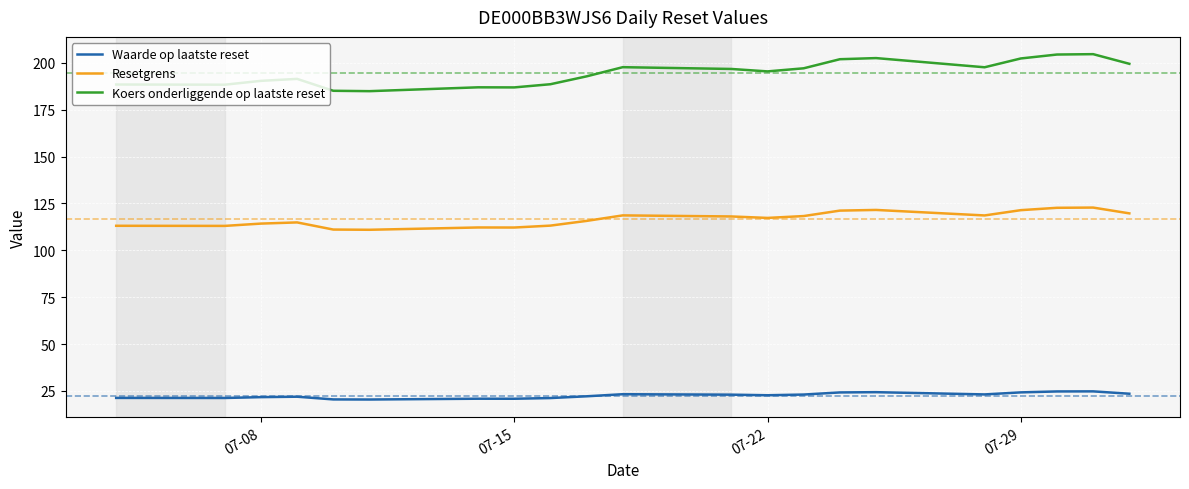

Which series has the widest spread of values?

Koers onderliggende op laatste reset